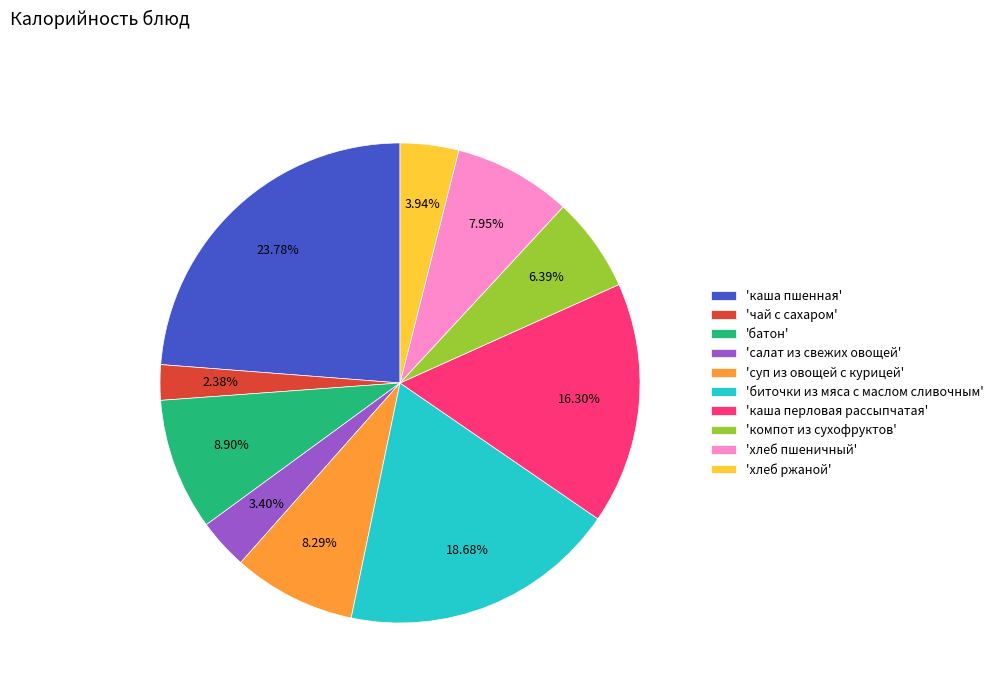

Is there a majority slice in this chart?

No